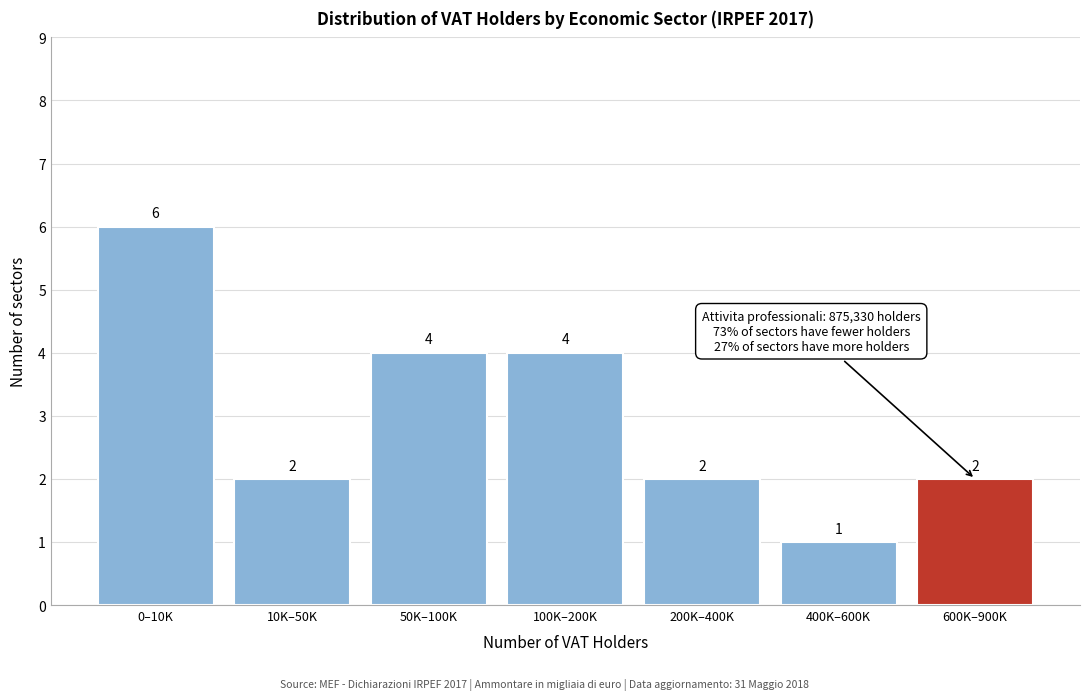

Reading left to right, list all the values displayed in this chart.

6	2	4	4	2	1	2